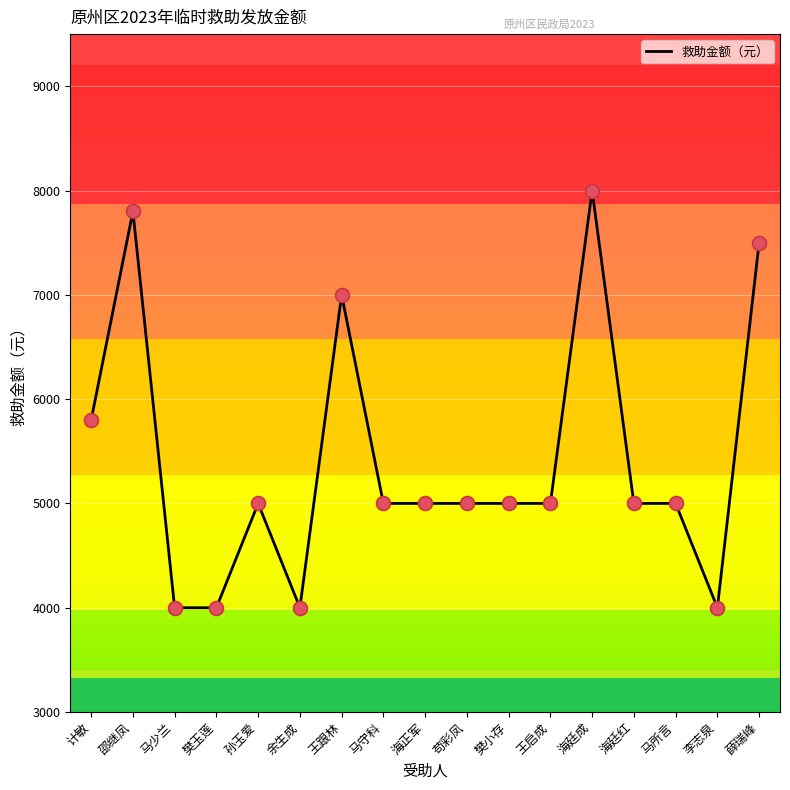

What value does the data have at 孙玉爱?

5000